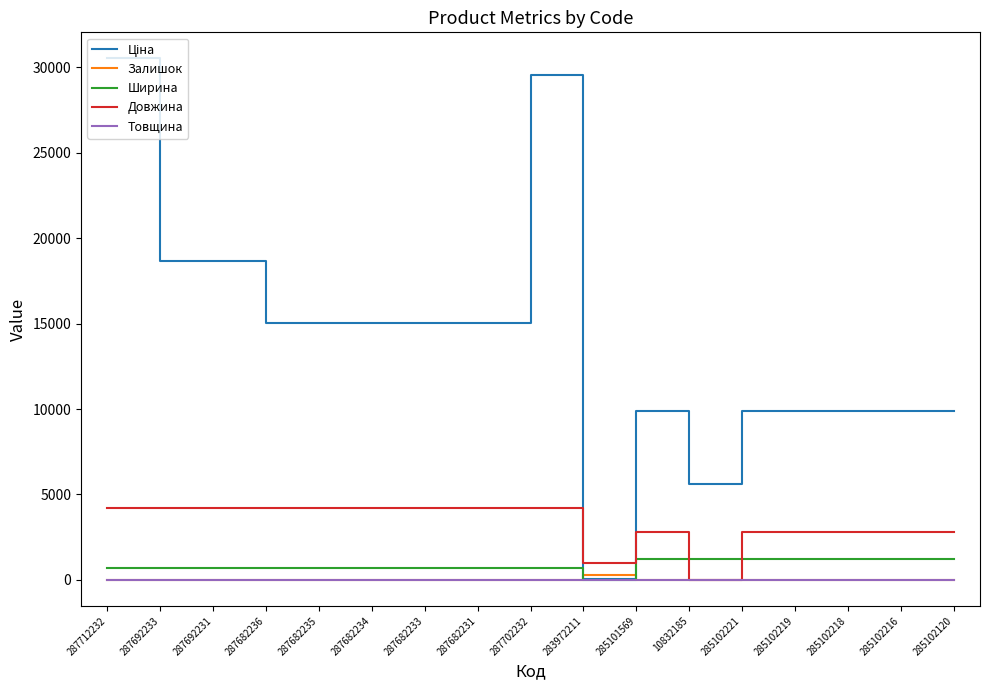

How many intersections are there between Довжина and Ширина?

2